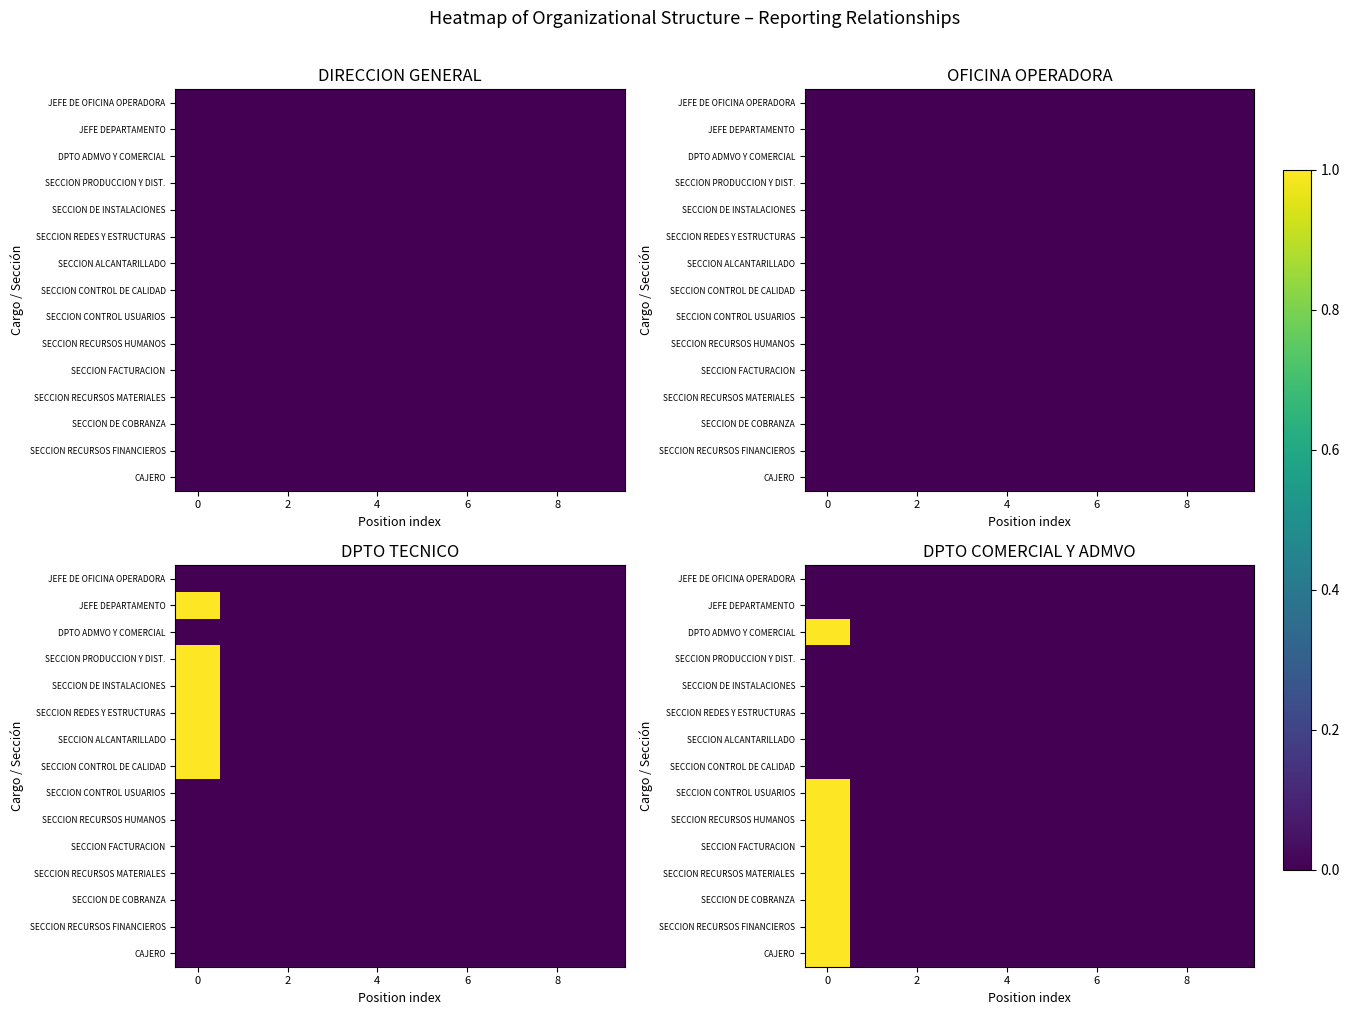

Between 2 and 9, which is larger?

2